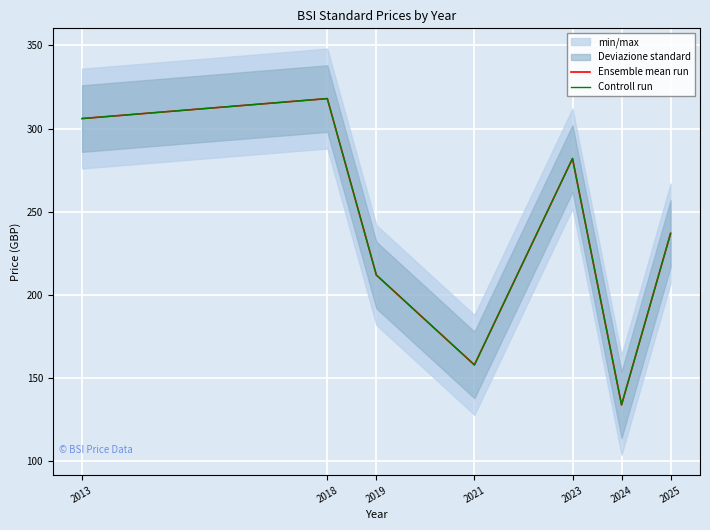

True or false: Controll run and Ensemble mean run intersect in this chart.

False